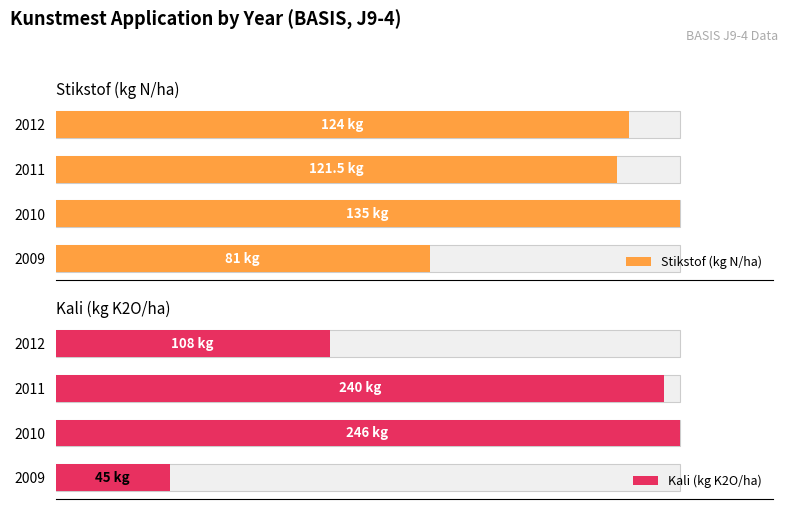

How many distinct data groups are displayed?

2